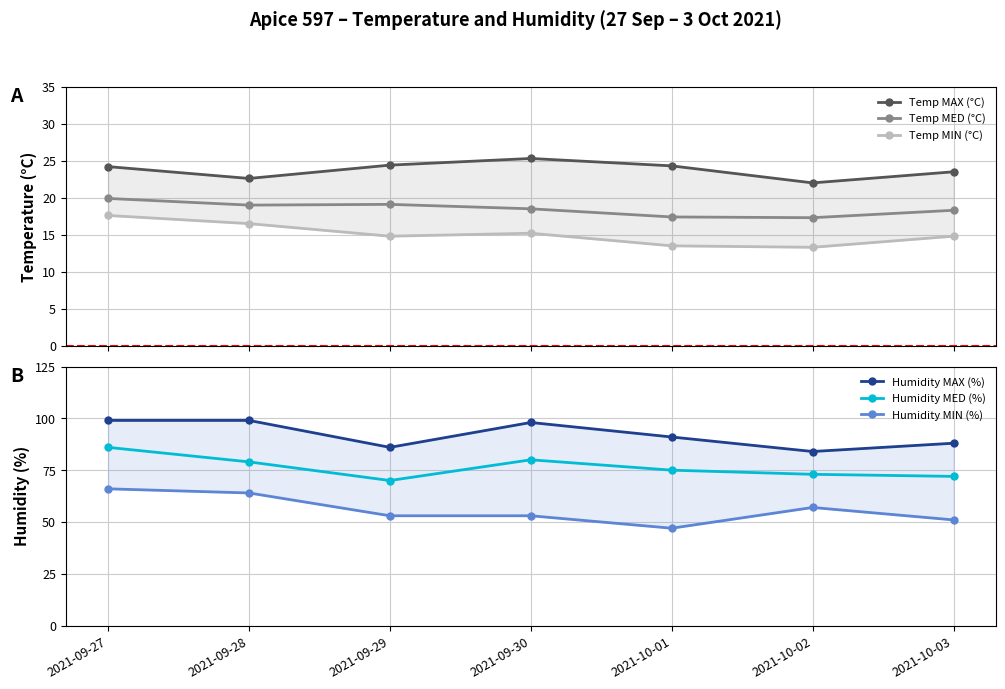

At 2021-09-28, list the series in order from smallest to largest.

Temp MIN (°C), Temp MED (°C), Temp MAX (°C), Humidity MIN (%), Humidity MED (%), Humidity MAX (%)